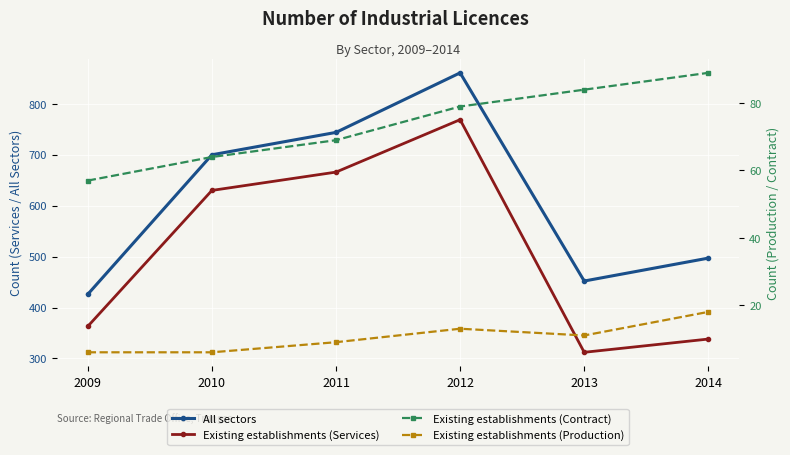

True or false: Existing establishments (Contract) and Existing establishments (Services) cross at least once.

False